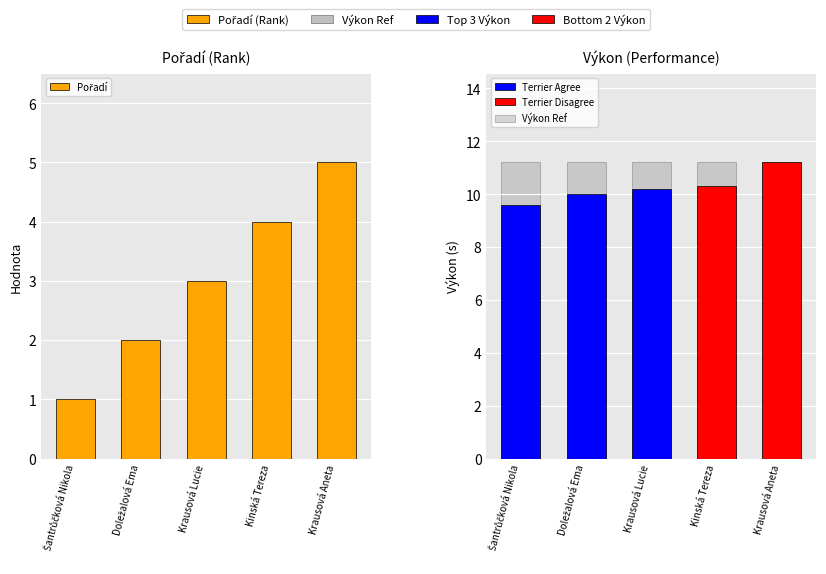

Which series has the largest total across all categories?

Výkon Ref